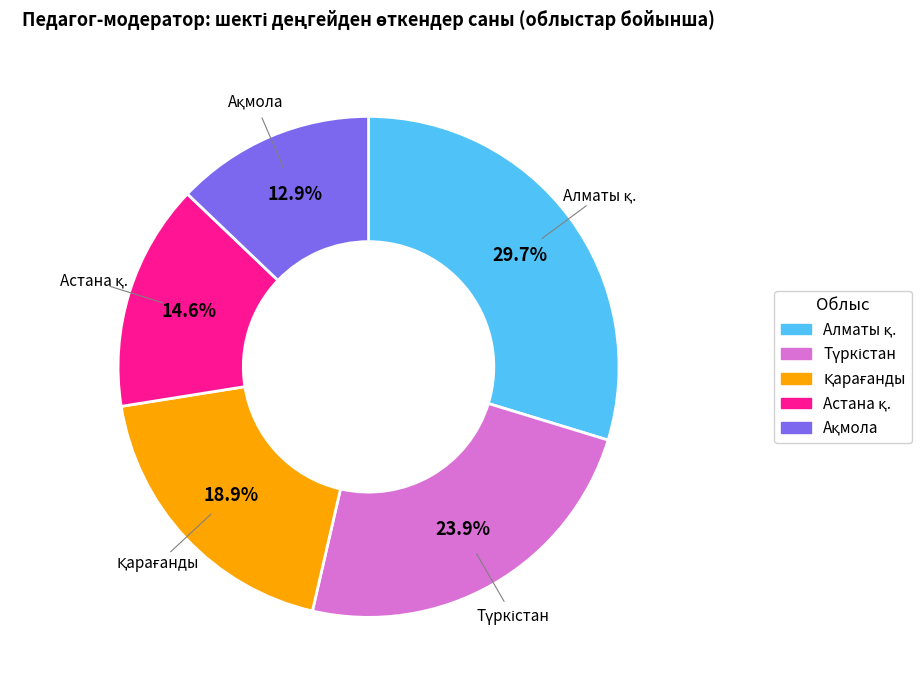

Does any single category account for the majority?

No